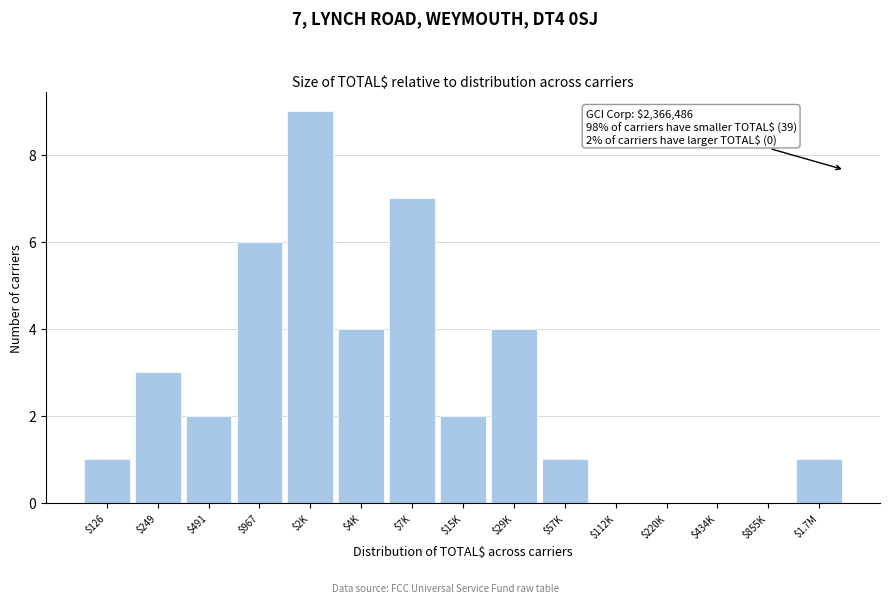

At which category does the chart reach its peak across all series?

$2K